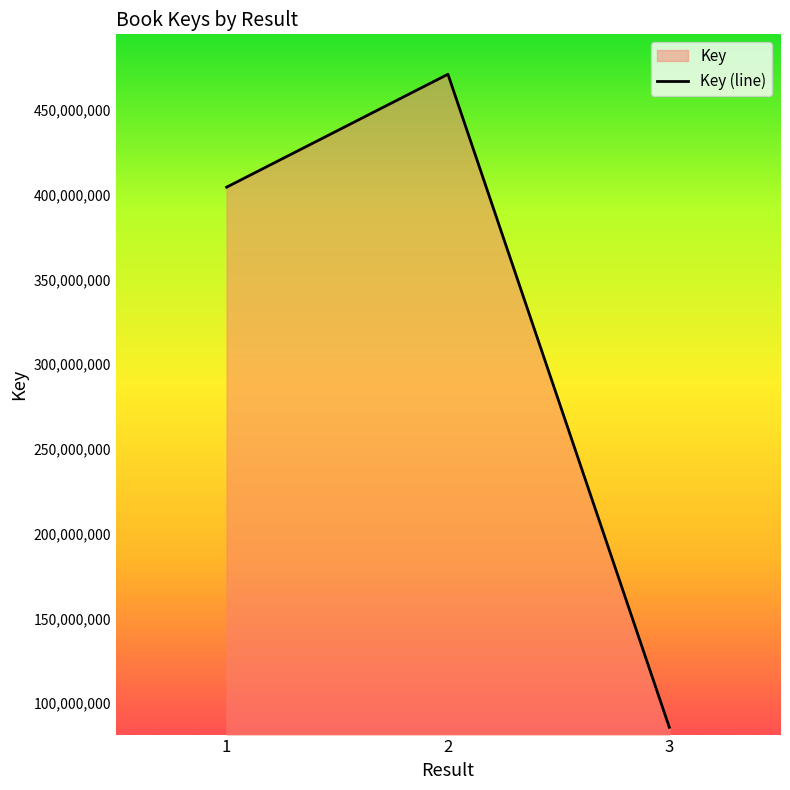

Which has a higher value, 3 or 1?

1